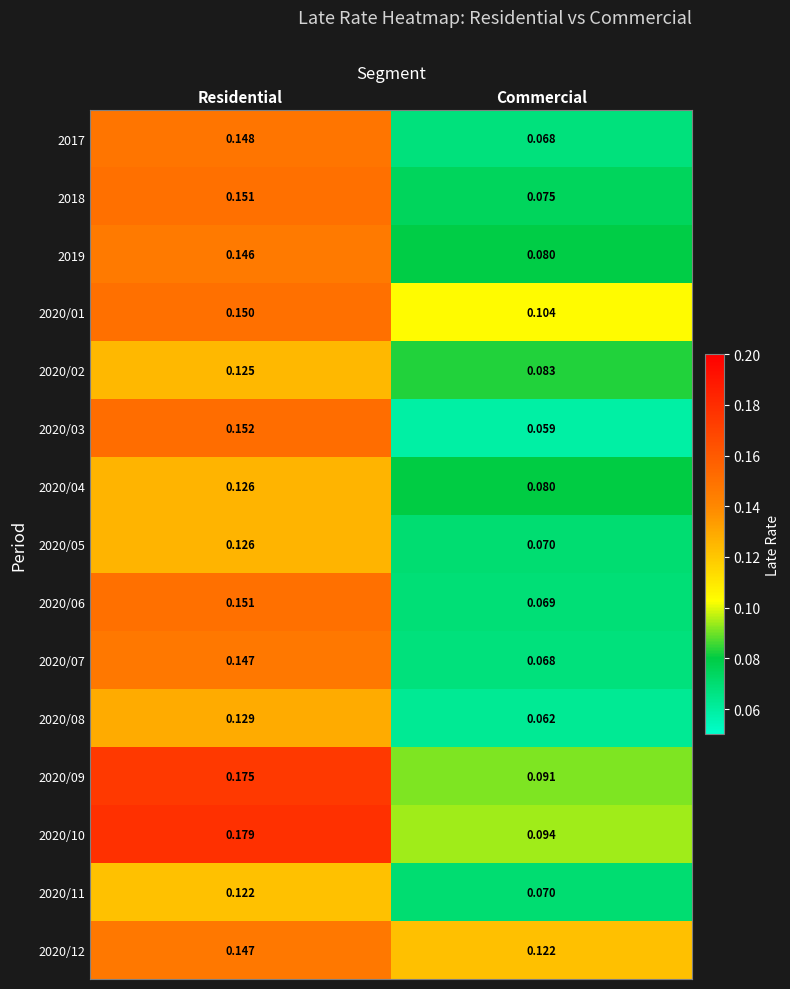

At which category does the chart reach its peak across all series?

Residential